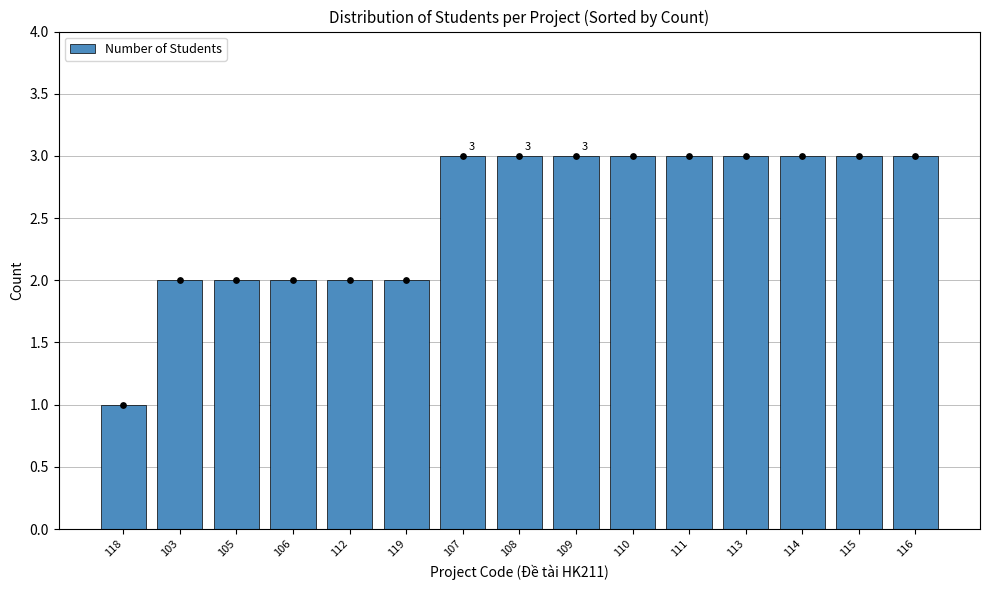

What is the ratio of the value at 116 to the value at 113?

1.0